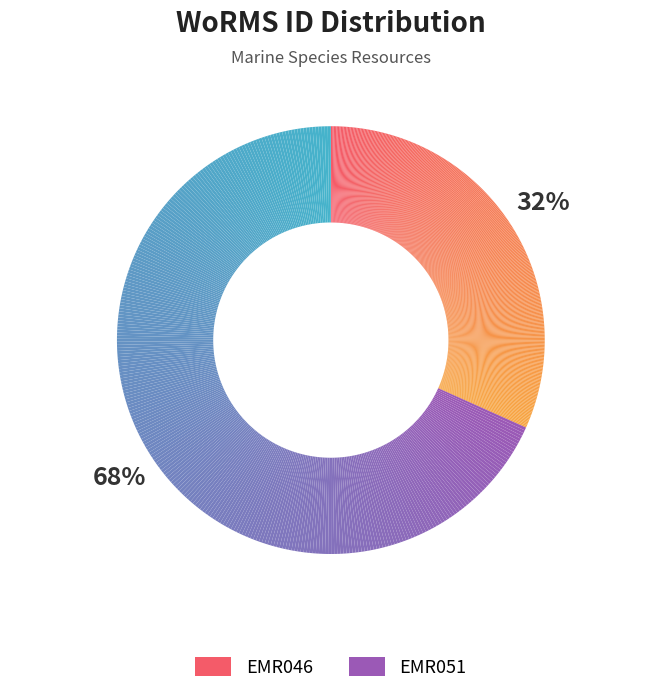

To the nearest percent, what portion does EMR051 represent?

68%